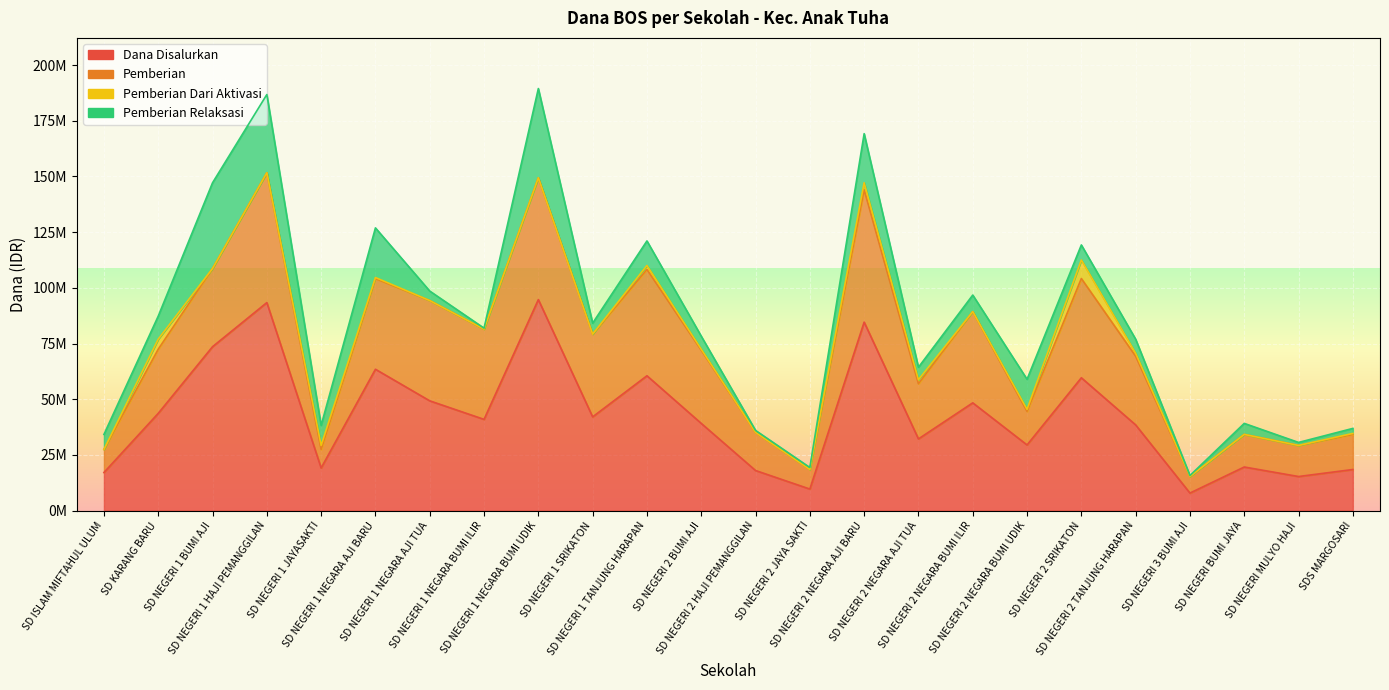

What position from the right is SD NEGERI 1 NEGARA BUMI UDIK?

16